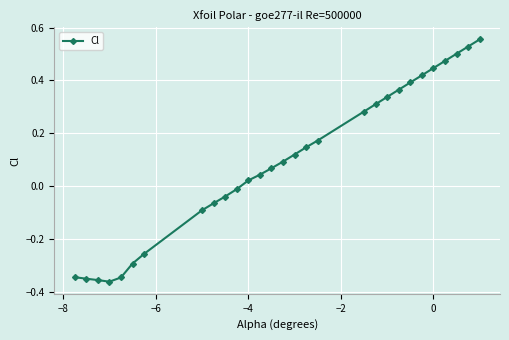

How many data points are less than 0?

11